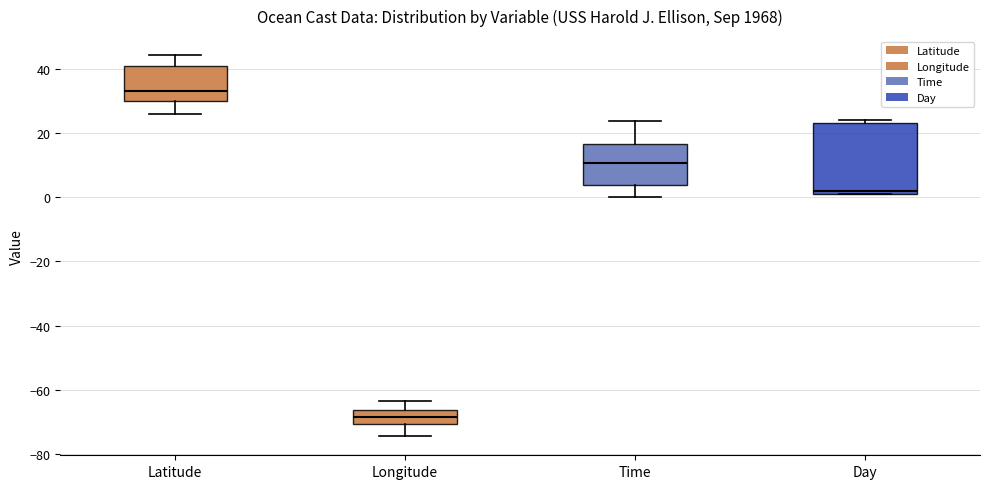

Where does the median line of the box for Time sit on the y-axis? The values are not printed on the chart, so give them approximately, as read against the axis.

10